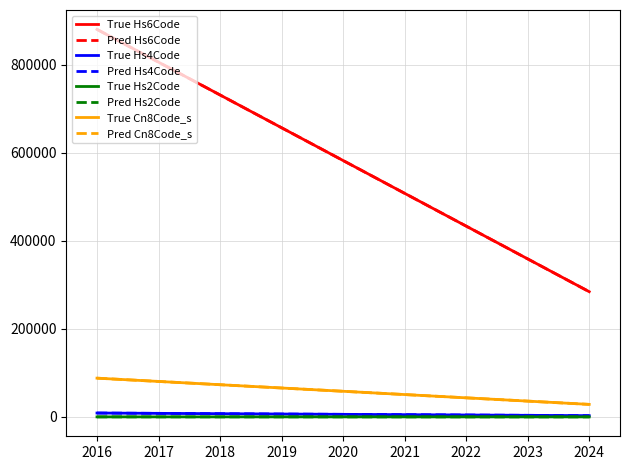

At which category does the chart reach its minimum across all series?

2016